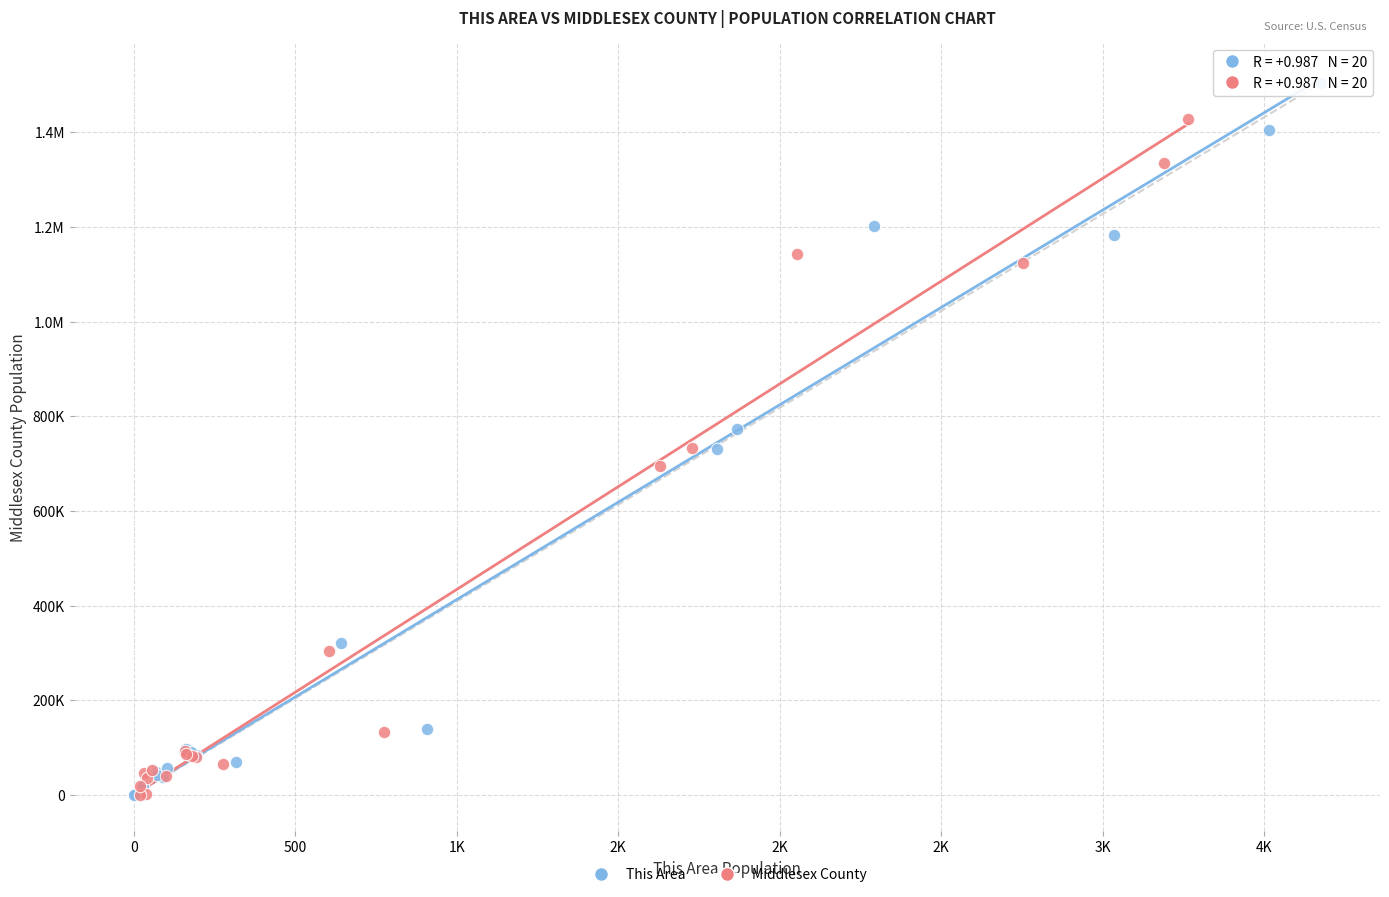

What are all the series names shown in the legend?

This Area, Middlesex County